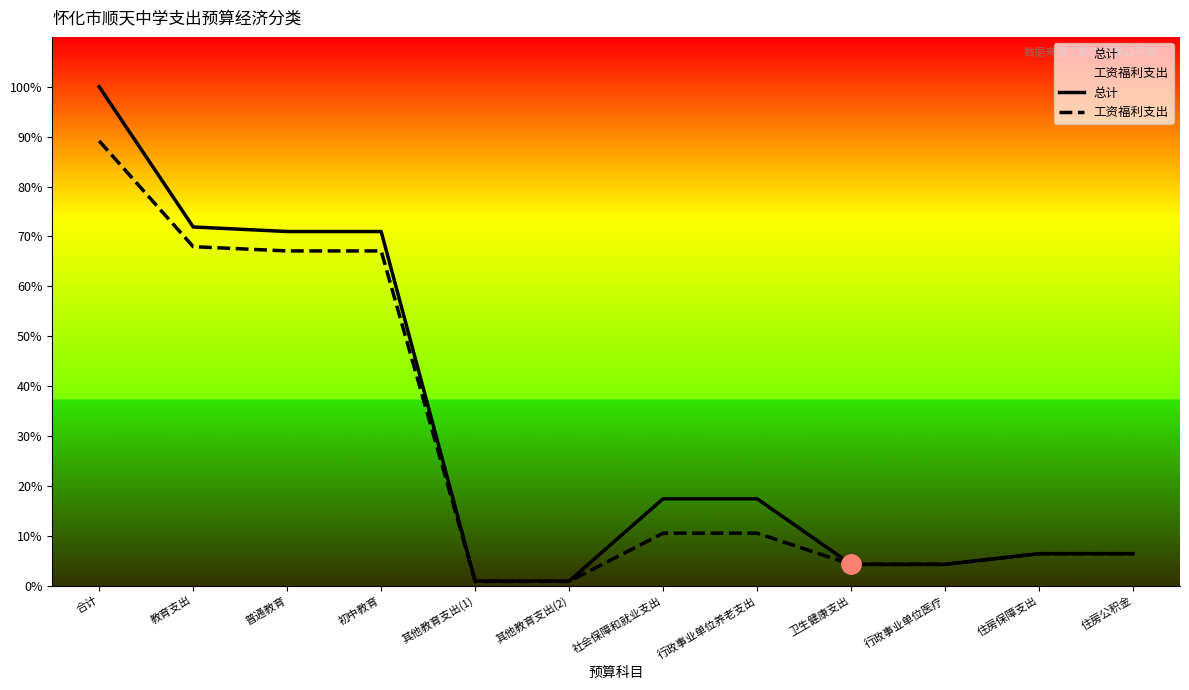

At 初中教育, list the series in order from largest to smallest.

总计, 工资福利支出